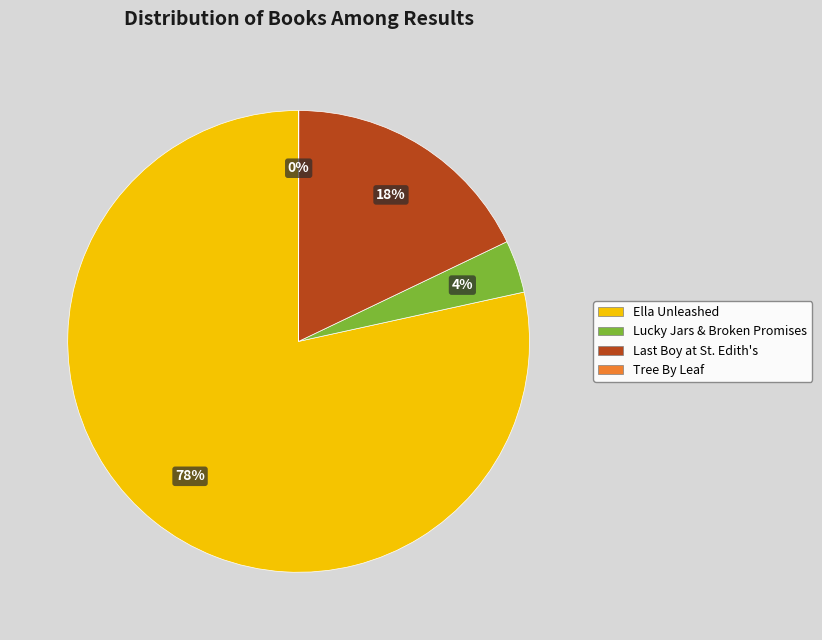

Which slice represents more than half of the pie?

Ella Unleashed